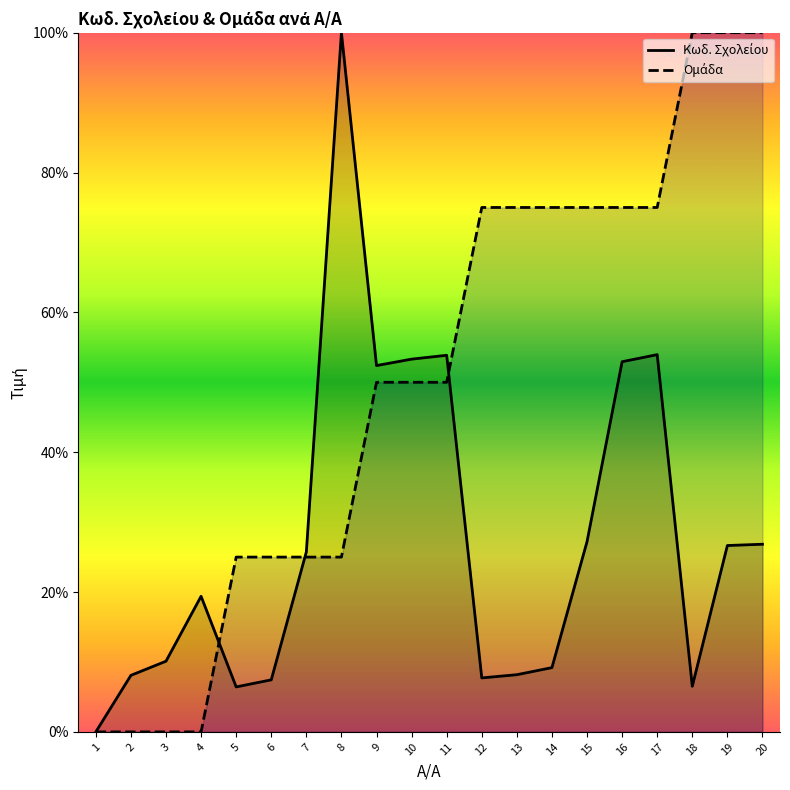

Between 9 and 3, which is larger?

9